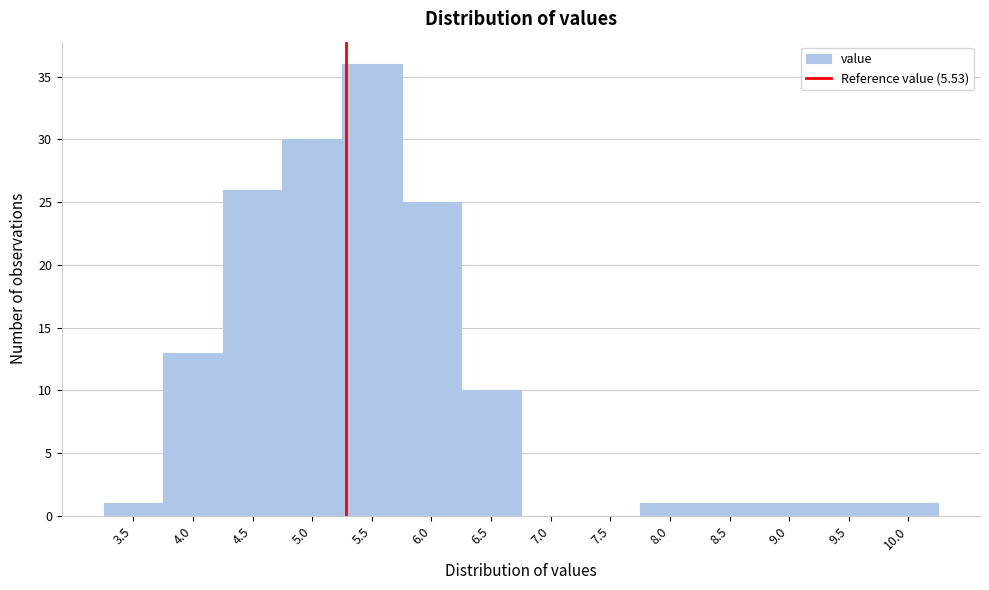

Reading left to right, list all the values displayed in this chart.

3.5=1	4.0=13	4.5=26	5.0=30	5.5=36	6.0=25	6.5=10	7.0=0	7.5=0	8.0=1	8.5=1	9.0=1	9.5=1	10.0=1